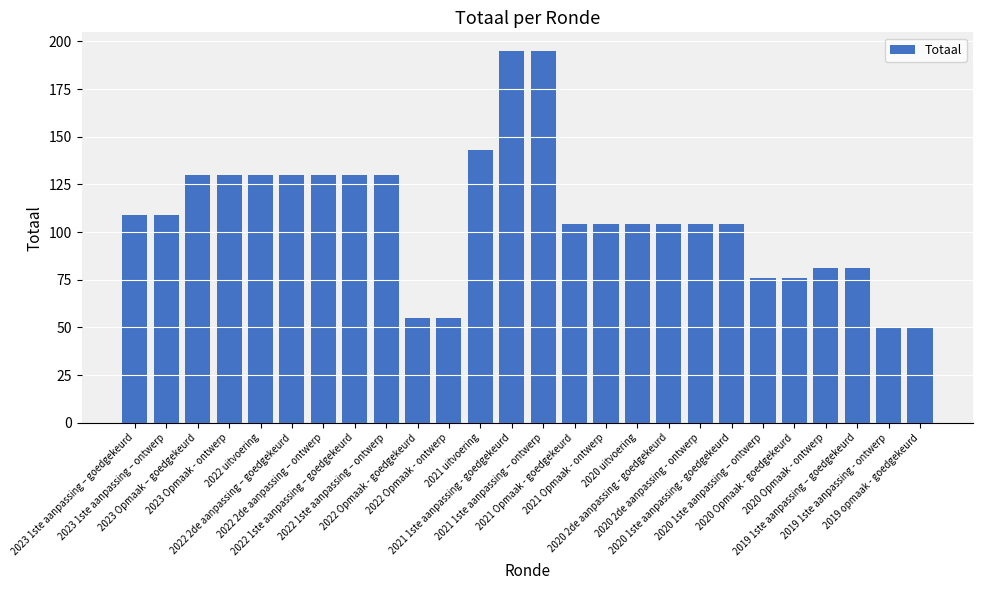

What is the difference between the maximum and minimum values?

145